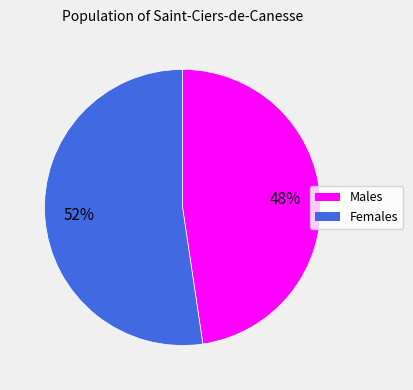

How many segments does this pie chart have?

2